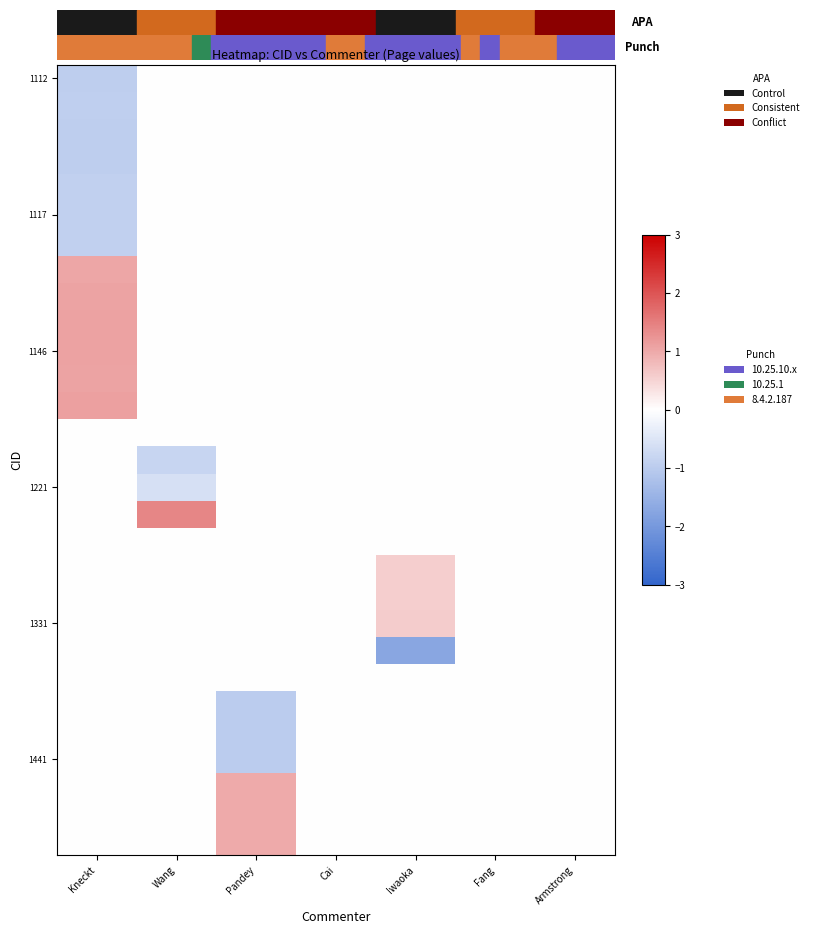

How many data points does each series have?

7